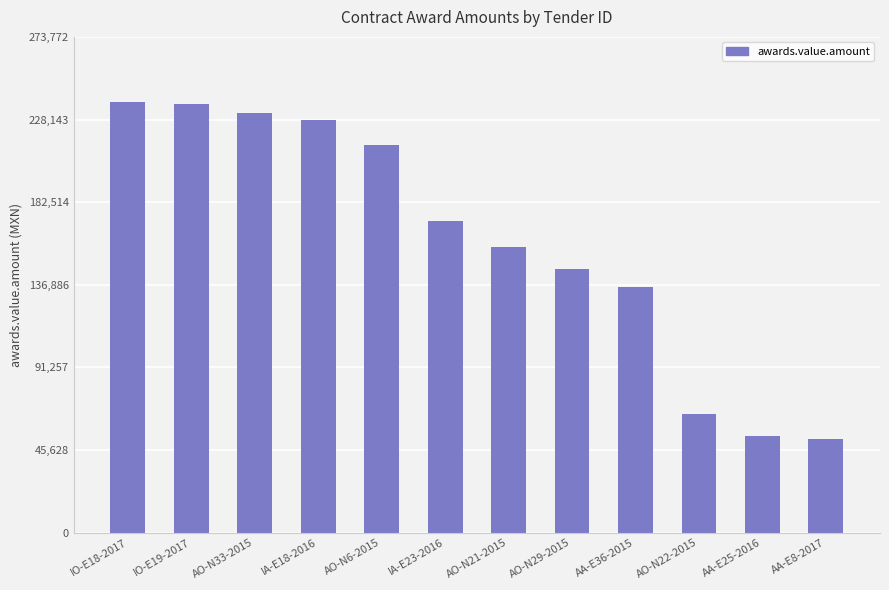

True or false: the data shows 248692.8 at AO-N29-2015.

False